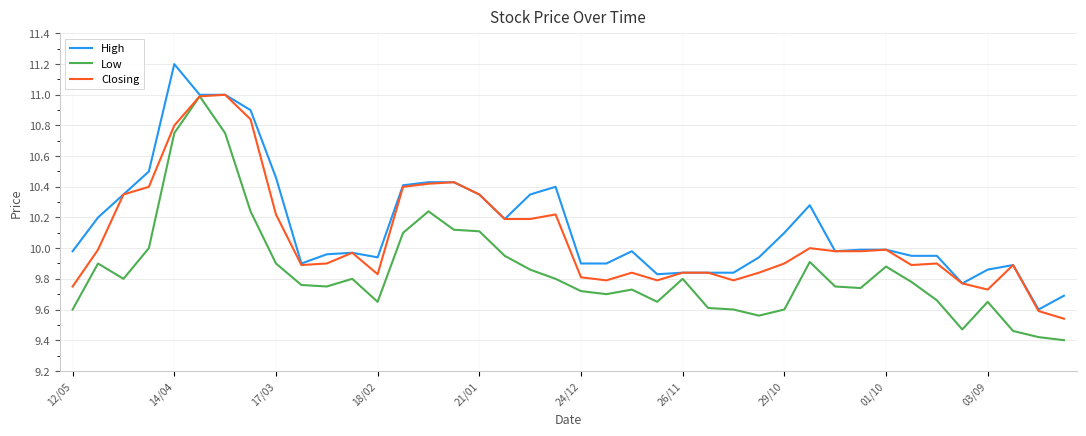

List the series in order of their overall mean, highest first.

High, Closing, Low